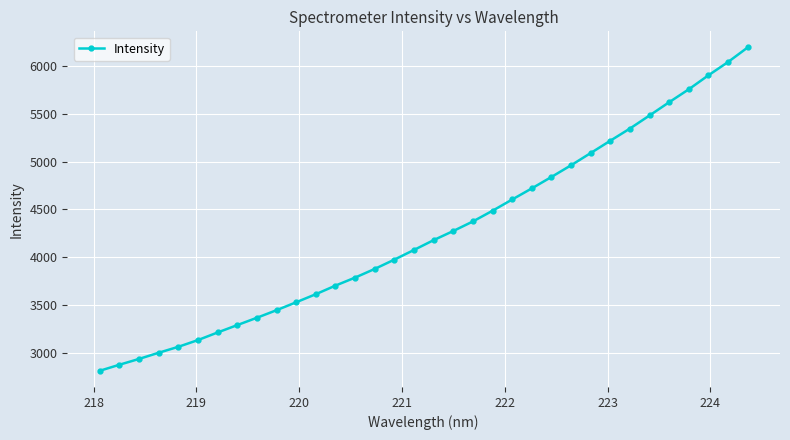

What is the sum of all values?

144774.3